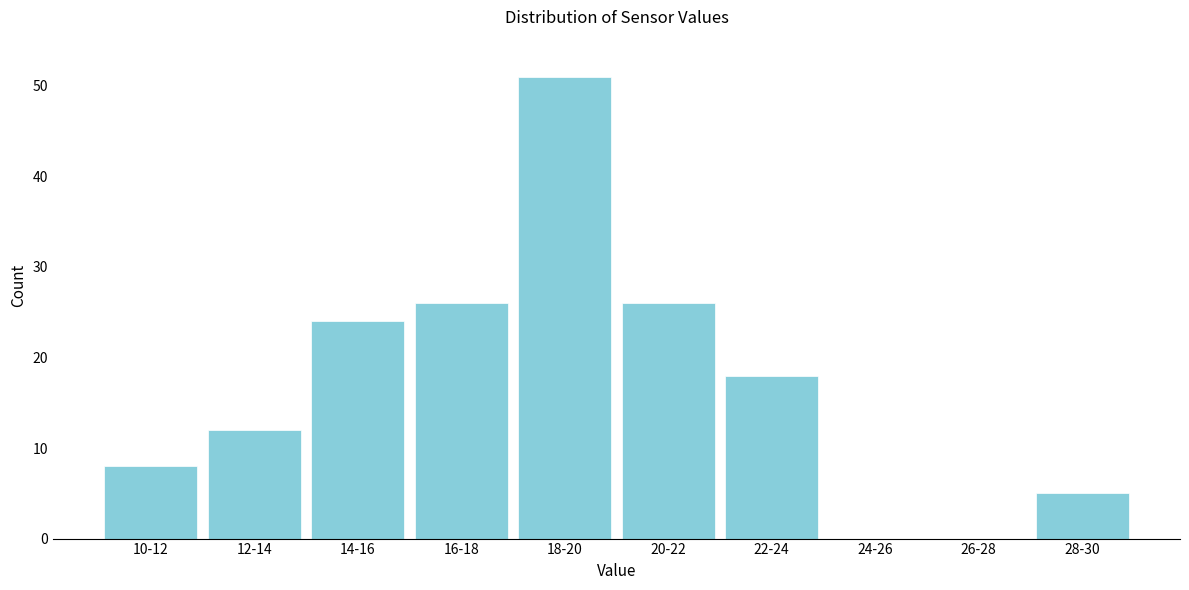

Reading right to left, what are all the values shown in this chart?

28-30=5	26-28=0	24-26=0	22-24=18	20-22=26	18-20=51	16-18=26	14-16=24	12-14=12	10-12=8